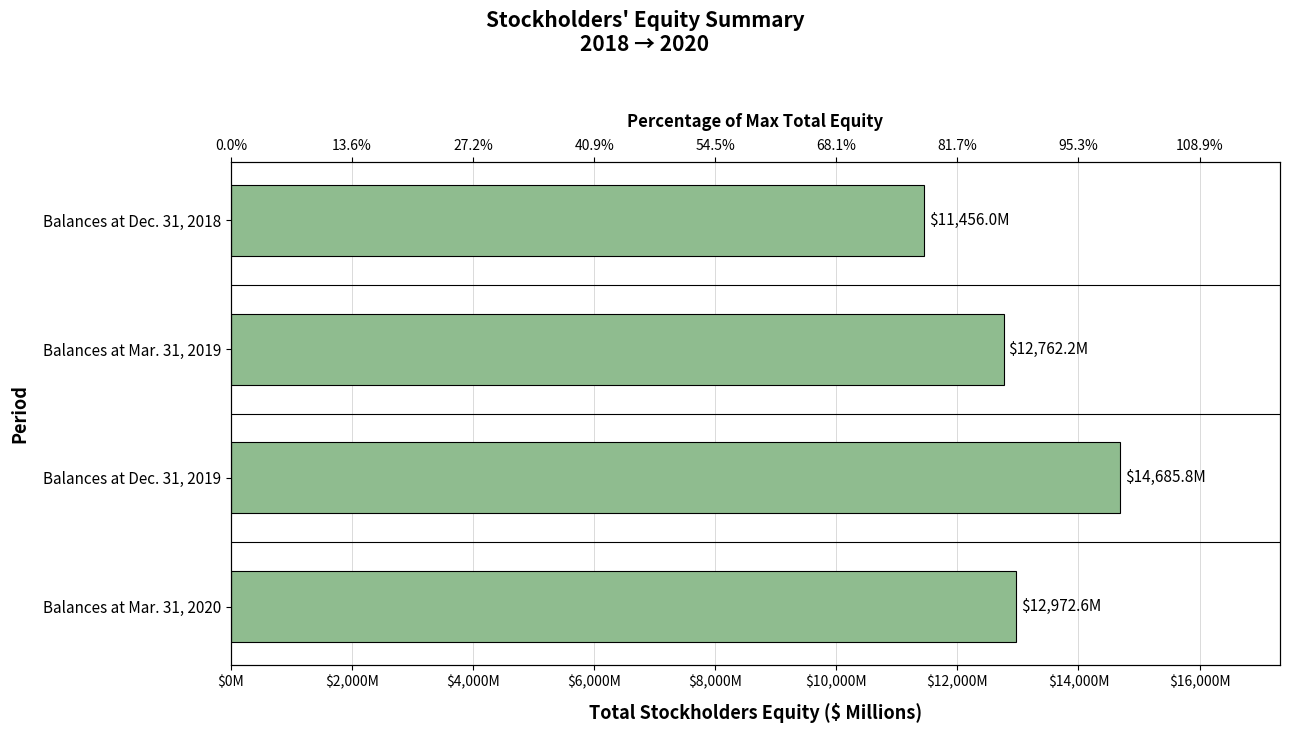

What position from the left is Balances at Mar. 31, 2019?

2